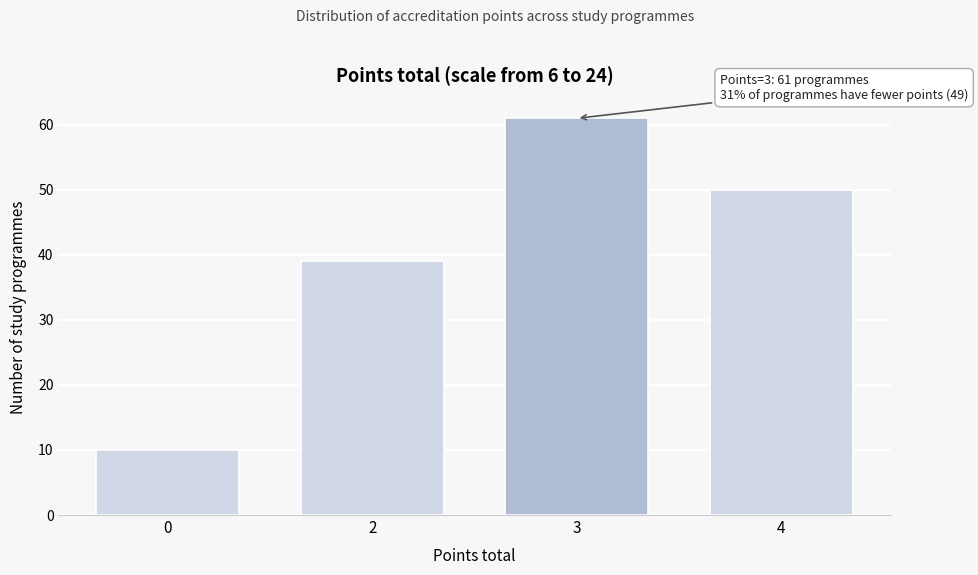

Reading right to left, list all the values displayed in this chart.

4=50	3=61	2=39	0=10